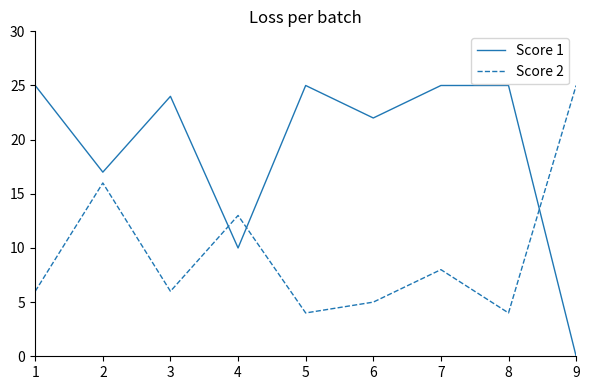

Which series ends up on top after the final intersection of Score 1 and Score 2?

Score 2